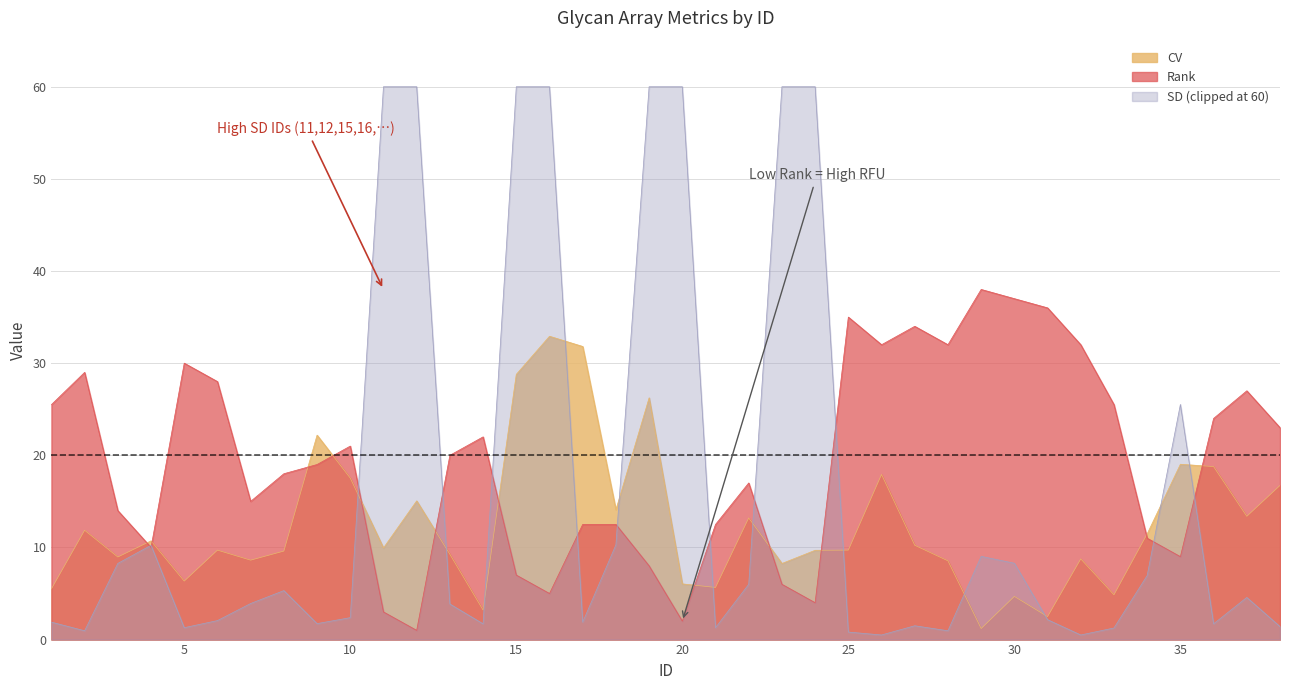

Is the value of Rank at 24 greater than the value of CV at 10?

No